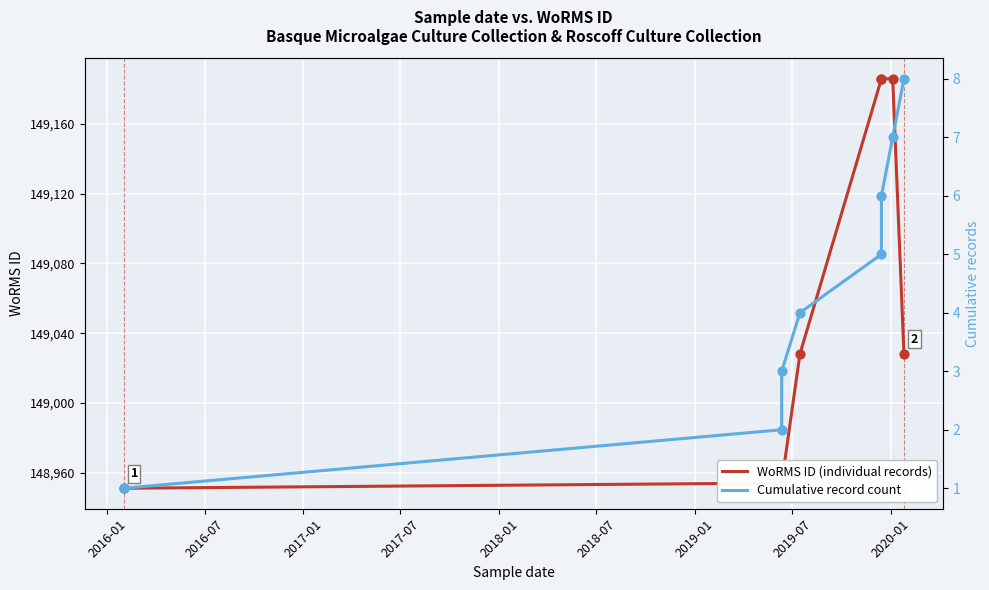

What is the total value across all series at 2019-07?

149036